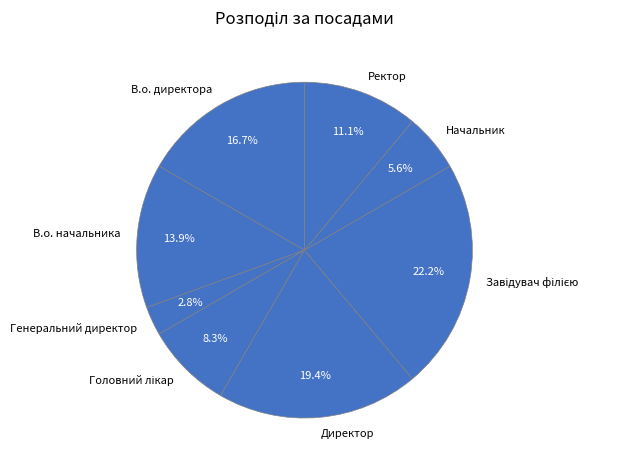

Which category has the smallest portion of the pie?

Генеральний директор